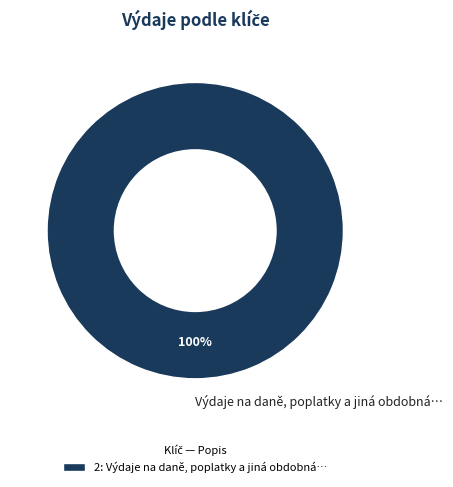

Does Výdaje na daně, poplatky a jiná obdobná… represent more than half of the total?

Yes